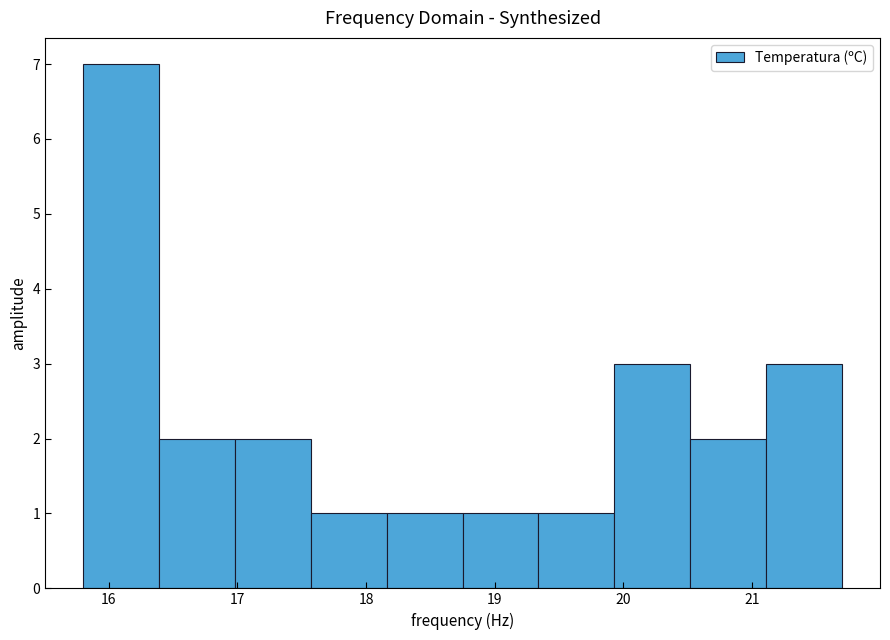

What is the height of the bar covering 18.75 to 19.34 on the x-axis? Neither the bar edges nor the heights are printed on the chart, so give them approximately, as read against the axes.

1